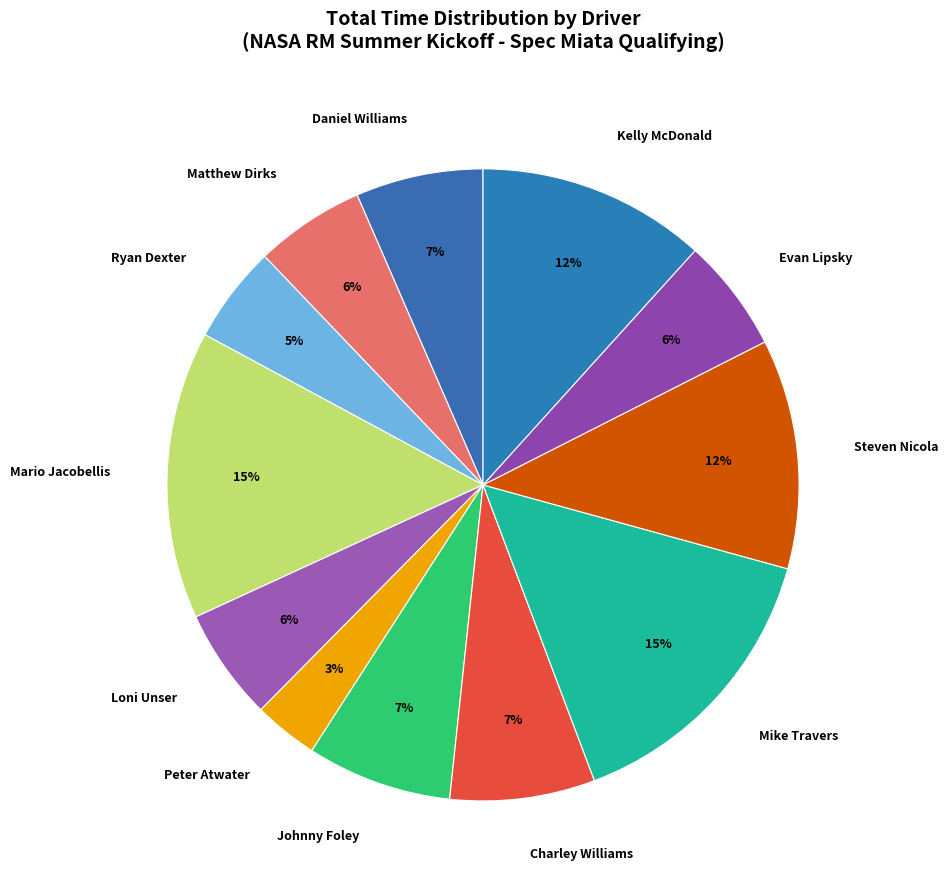

Do Loni Unser and Evan Lipsky together represent more than half of the pie?

No